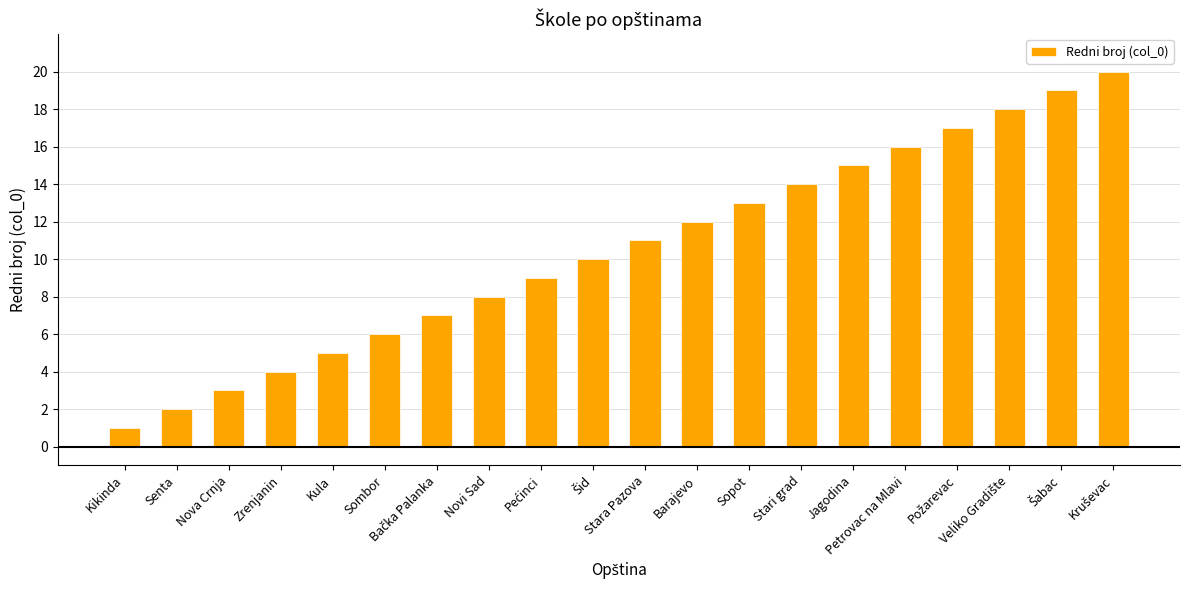

What is the difference between the maximum and minimum values?

19